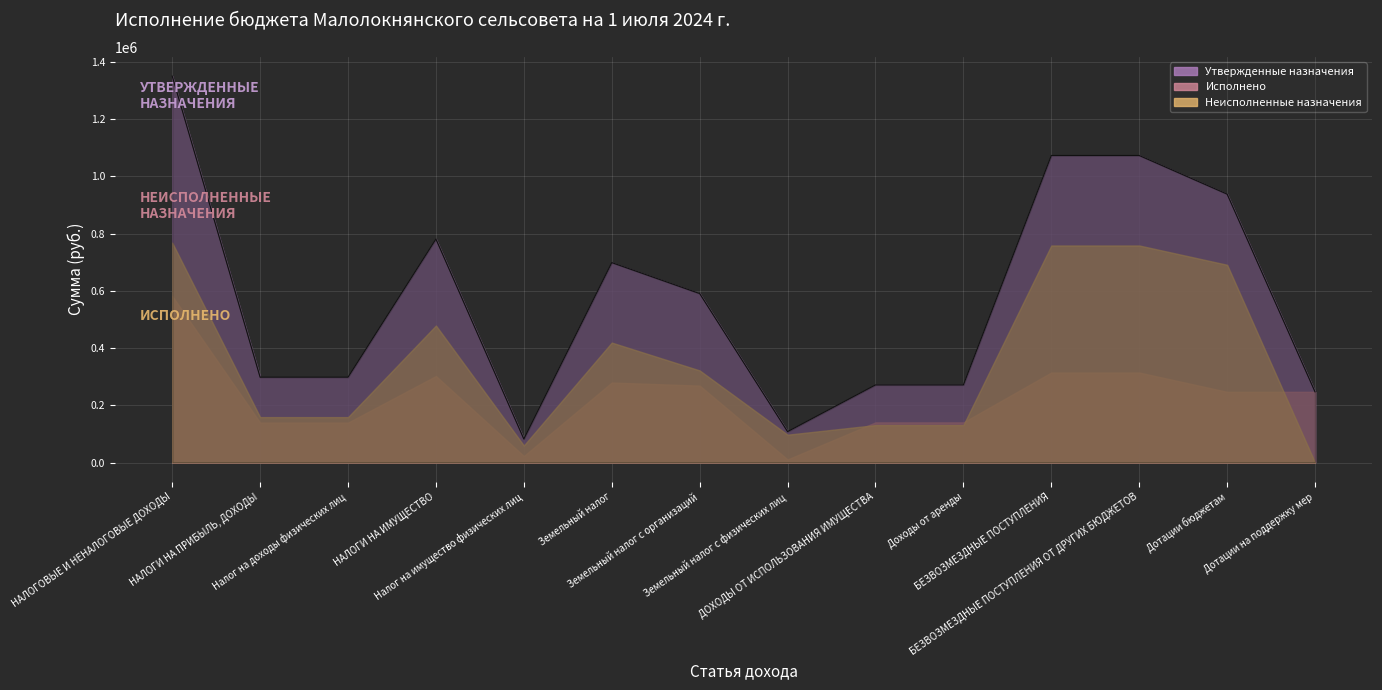

Reading right to left, what are all the values shown in this chart?

Утвержденные назначения: 247018.0	937909.0	1072819.0	1072819.0	271246.0	271246.0	108114.0	590492.0	698606.0	82229.0	780835.0	298192.0	298192.0	1350273.0
Исполнено: 247018.0	247018.0	314473.0	314473.0	140348.0	140348.0	10773.3	268739.2	279512.5	22682.5	302195.0	139491.1	139491.1	582034.0
Неисполненные назначения: 0.0	690891.0	758346.0	758346.0	130898.0	130898.0	97340.7	321752.8	419093.5	59546.5	478640.0	158700.9	158700.9	768239.0